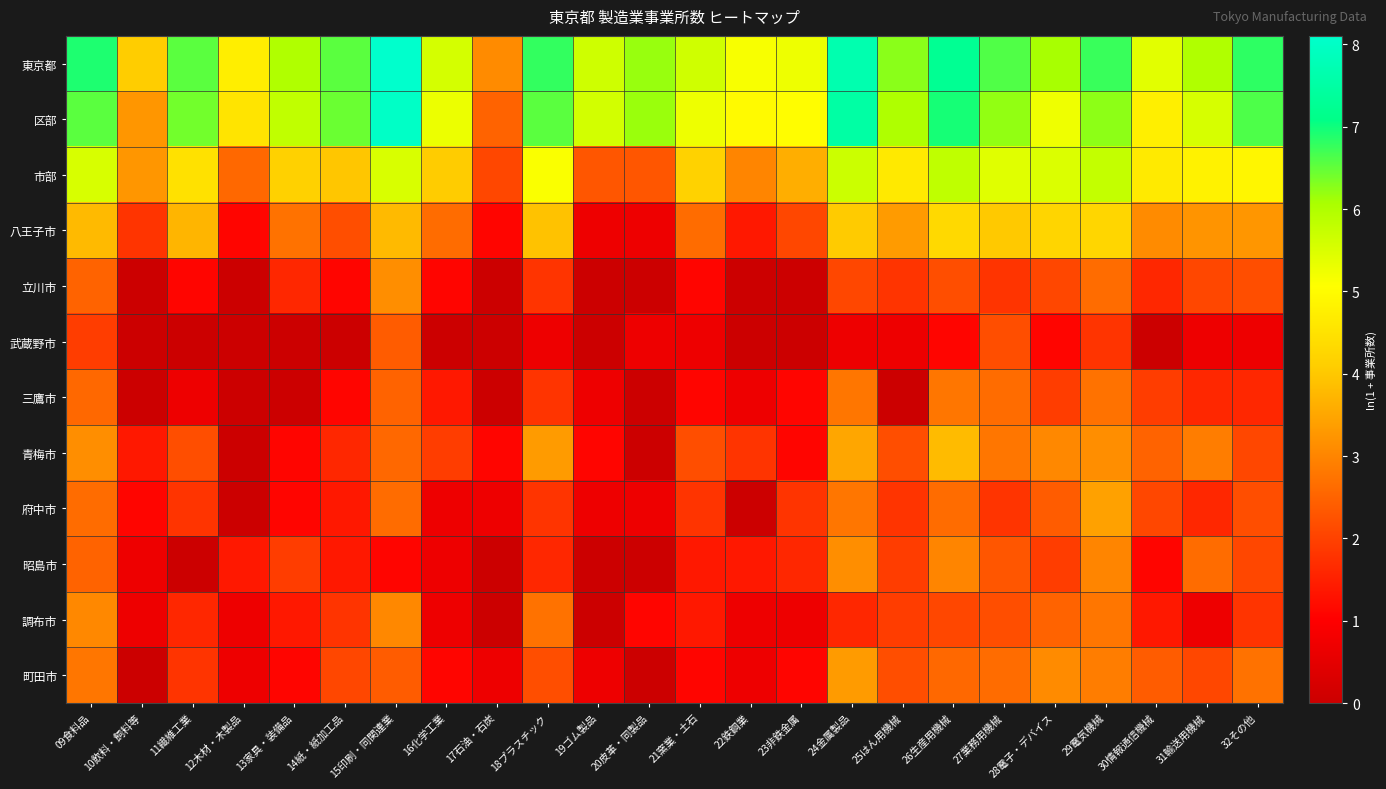

How many series are shown in this chart?

12